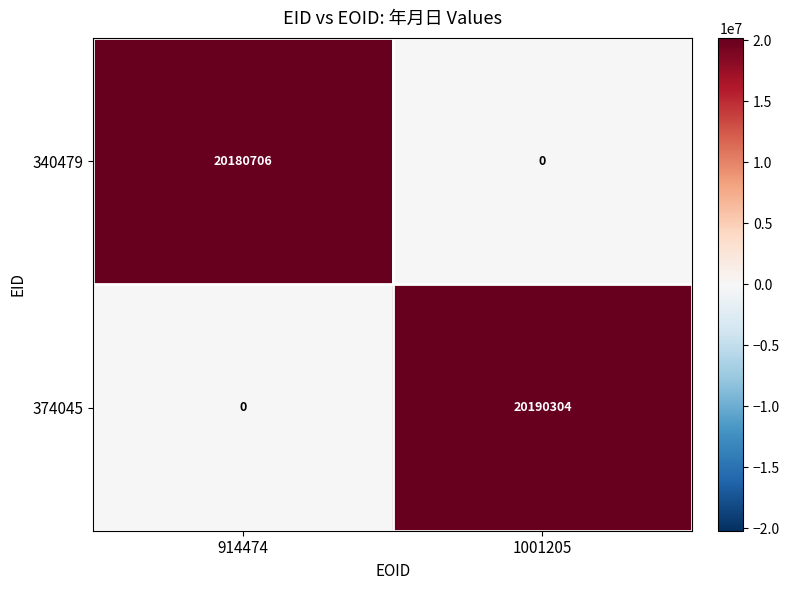

What is the difference between the 340479 values at 1001205 and 914474?

20180706